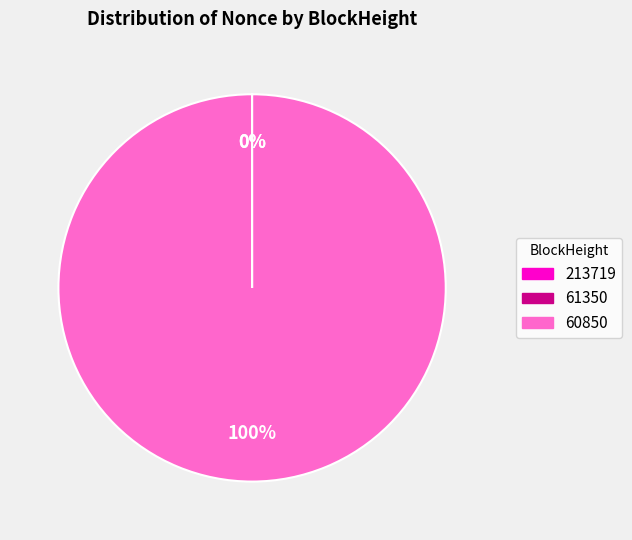

To the nearest percent, what is the difference between the largest and smallest slice percentages?

100%